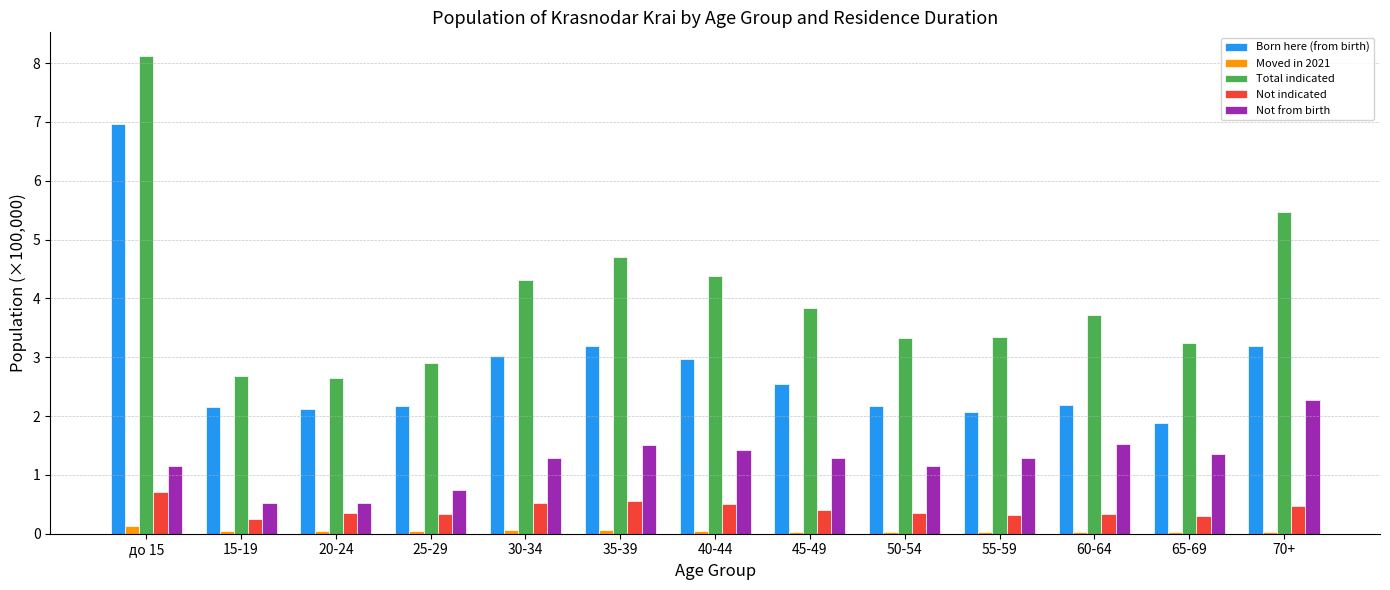

Is the value of Moved in 2021 at 15-19 greater than the value of Total indicated at 40-44?

No